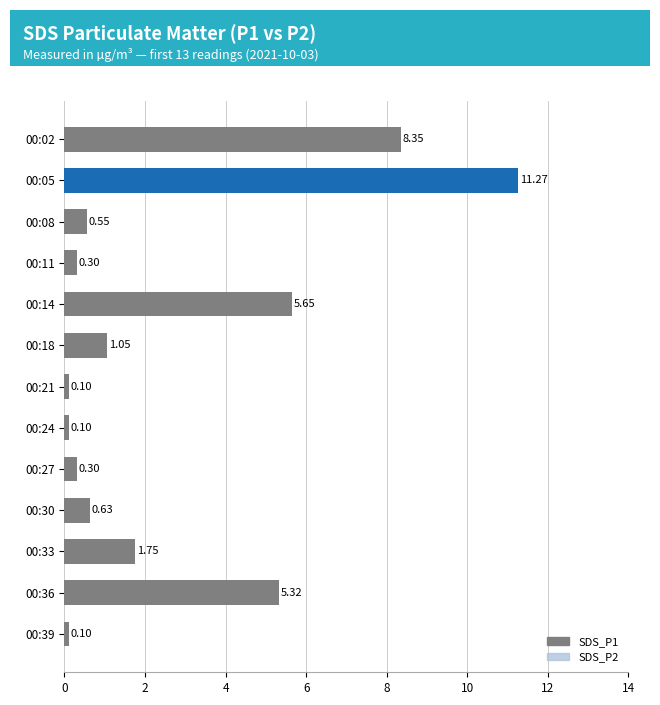

Reading right to left, what are all the values shown in this chart?

SDS_P1: 0.1	5.3	1.8	0.6	0.3	0.1	0.1	1.1	5.7	0.3	0.6	11.3	8.3
SDS_P2: 0.1	1.0	0.7	0.3	0.3	0.1	0.1	0.9	0.8	0.3	0.5	0.8	0.6